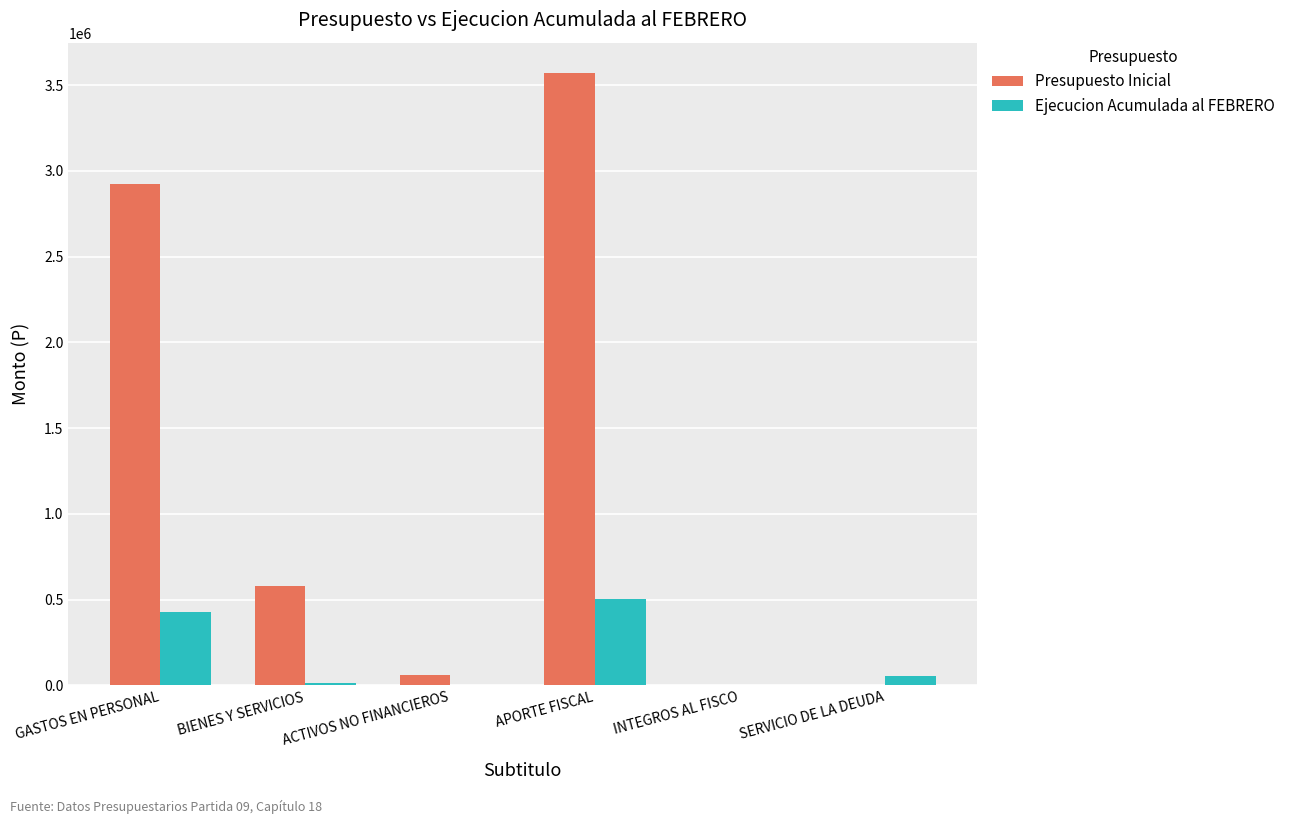

The value of Presupuesto Inicial at GASTOS EN PERSONAL is 2923960. True or false?

True